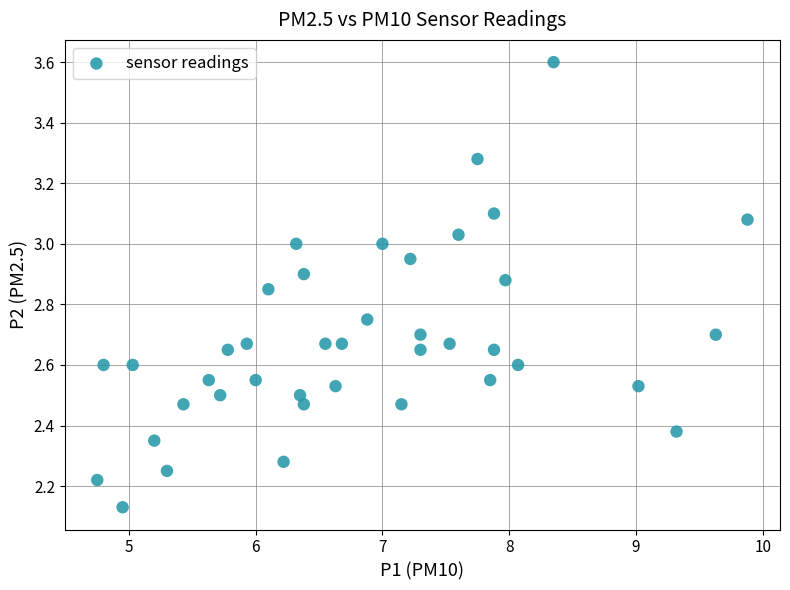

What is the range of X values (max minus min)?

5.1